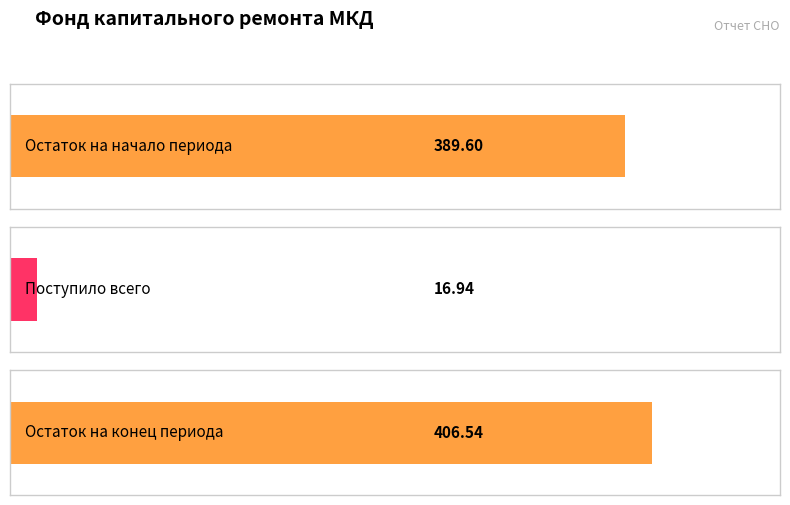

The value of Поступило всего at Итого is 6.9. True or false?

False